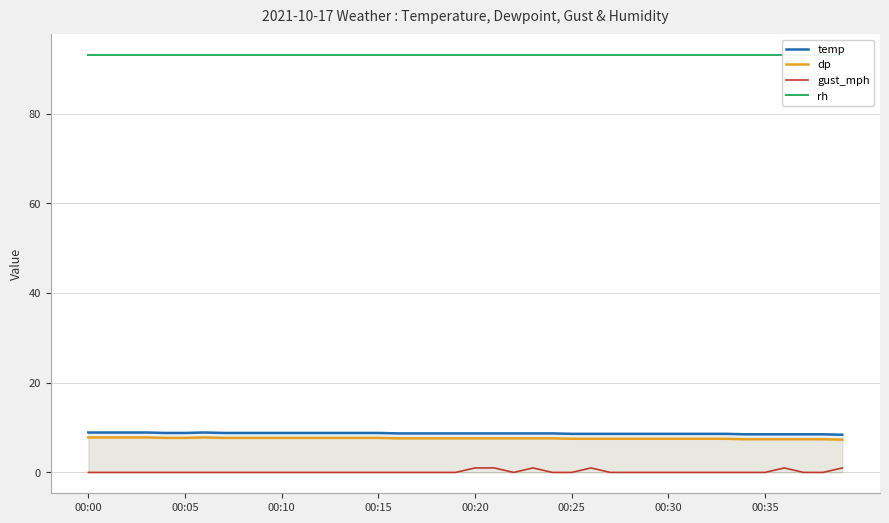

True or false: gust_mph and temp intersect in this chart.

False